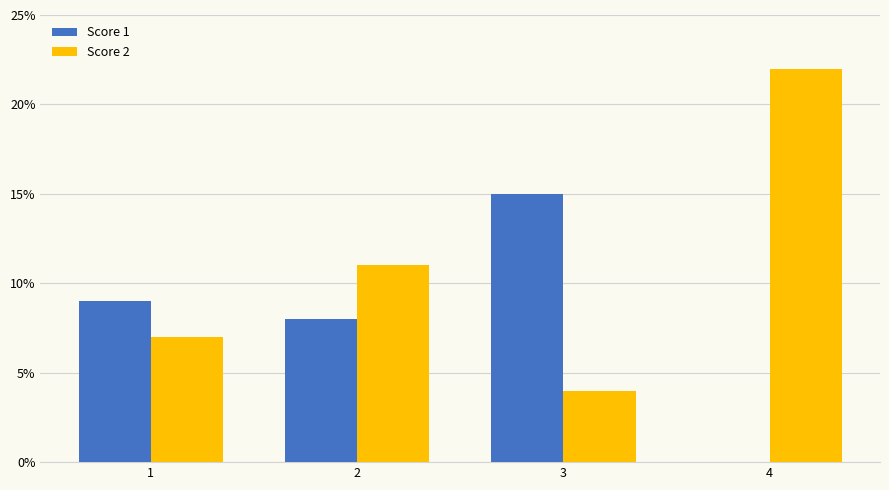

At which category does the chart reach its peak across all series?

4